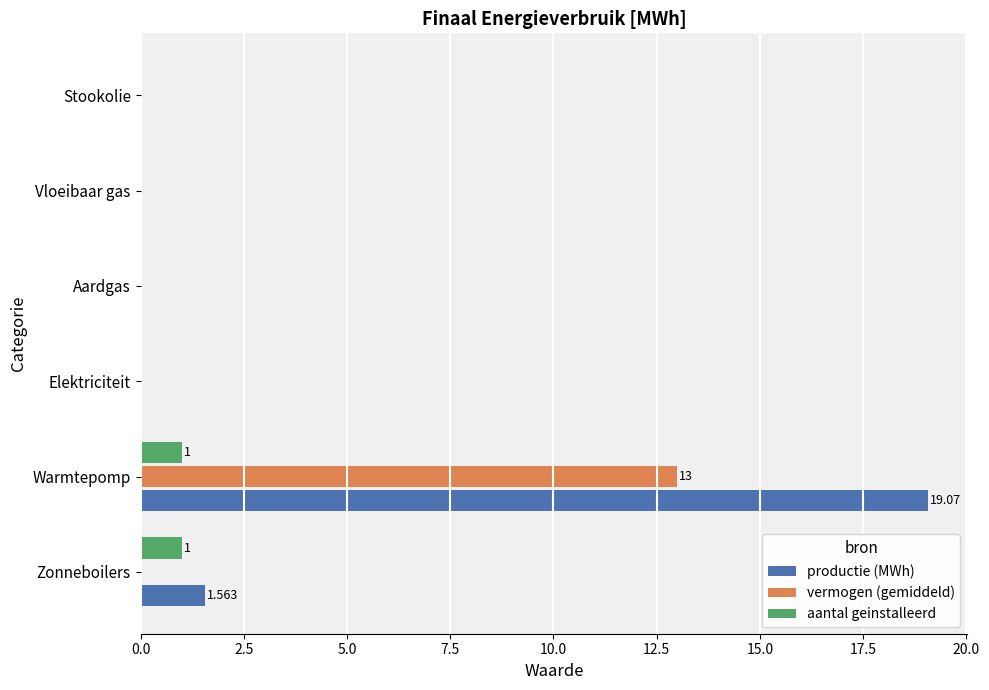

Between Warmtepomp and Elektriciteit, which series saw the biggest shift?

productie (MWh)